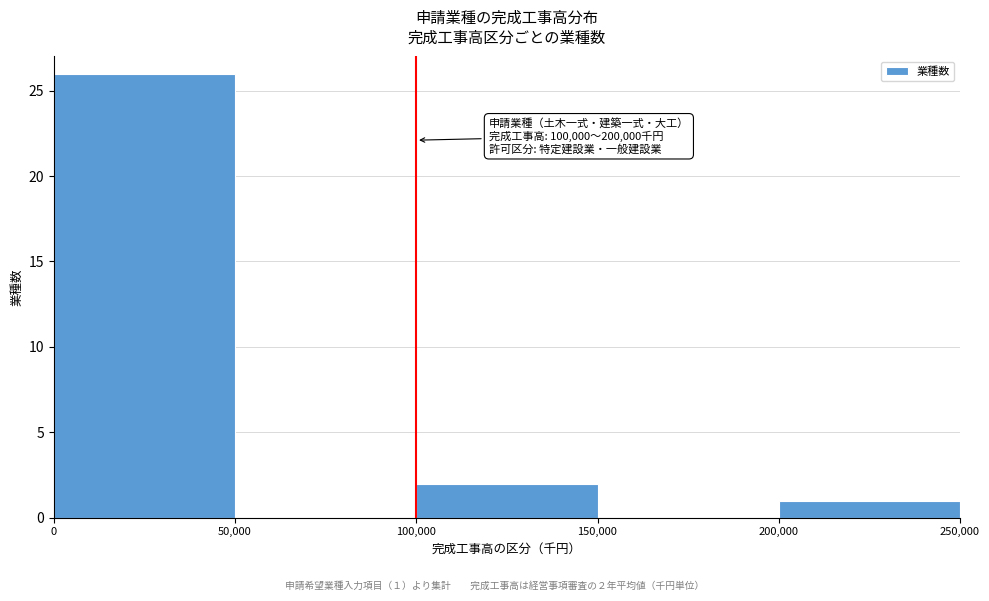

Over which range of the x-axis is the bar tallest?

0 to 50,000